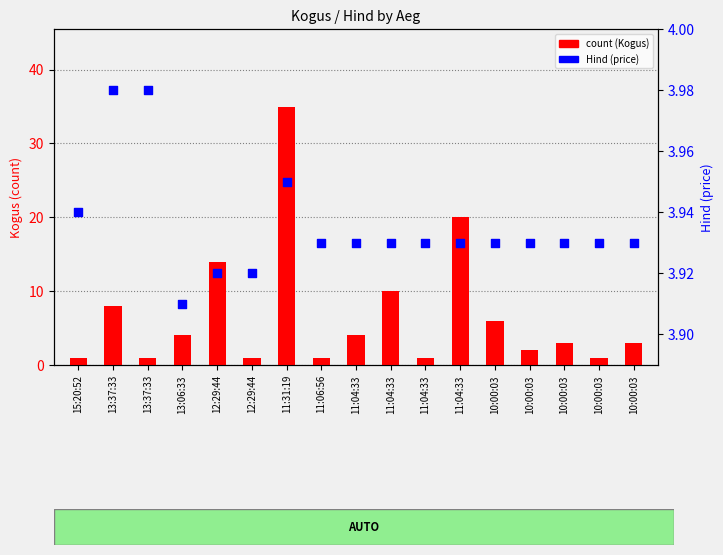

What is the total value across all series at 10:00:03?

9.9